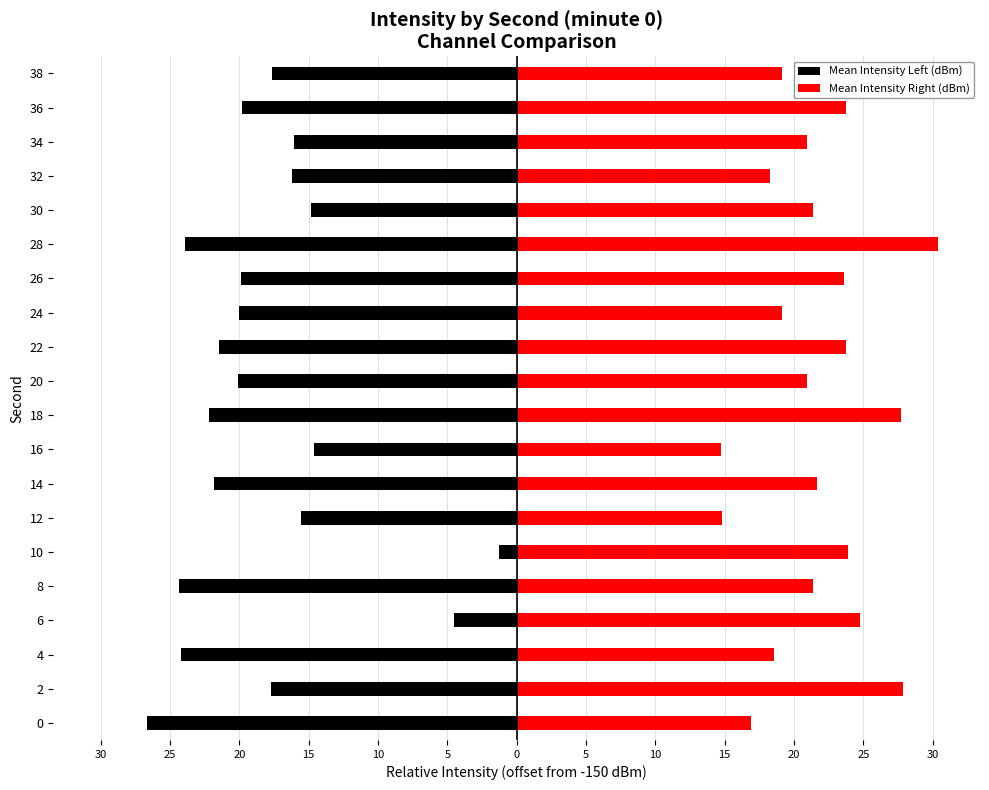

At 16, list the series in order from smallest to largest.

Mean Intensity Left (dBm), Mean Intensity Right (dBm)